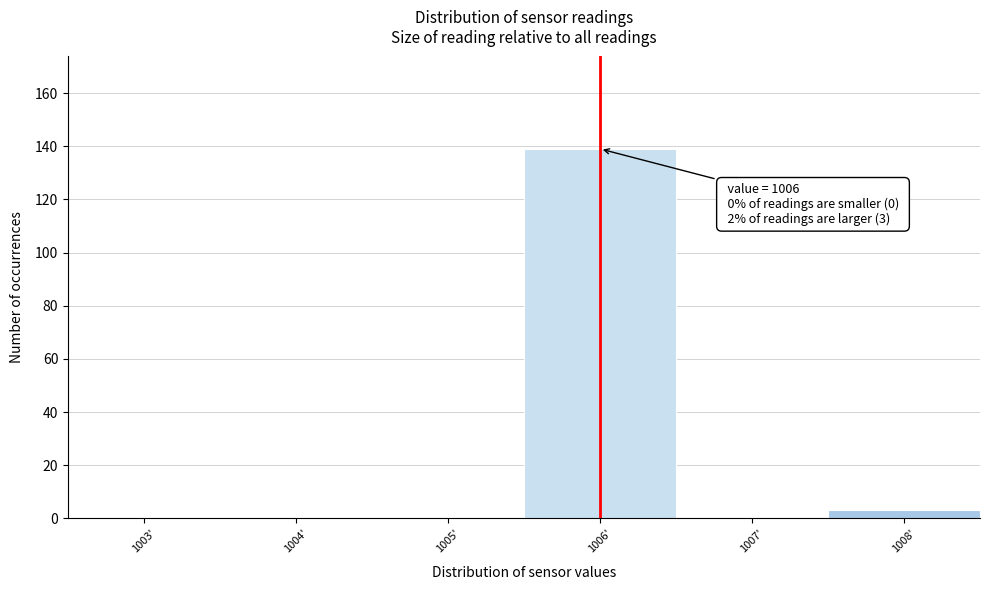

Reading left to right, extract all data points from this chart.

1003'=0	1004'=0	1005'=0	1006'=139	1007'=0	1008'=3